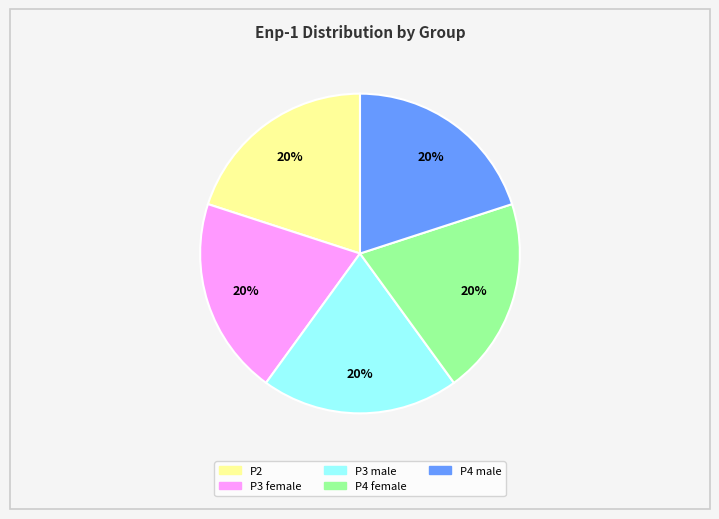

How many slices are in this pie chart?

5